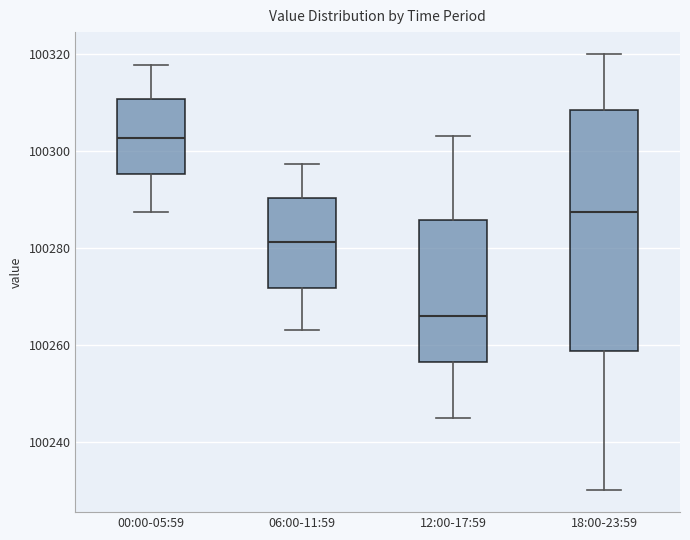

Reading left to right, transcribe this box plot: for each box, give where its median line is, the range the box spans, and where its two whiskers end, as read against the y-axis. The values are not printed on the chart, so give them approximately, as read against the axis.

00:00-05:59: median 100302, box 100296 to 100310, whiskers 100288 to 100318
06:00-11:59: median 100282, box 100272 to 100290, whiskers 100264 to 100298
12:00-17:59: median 100266, box 100256 to 100286, whiskers 100246 to 100304
18:00-23:59: median 100288, box 100258 to 100308, whiskers 100230 to 100320